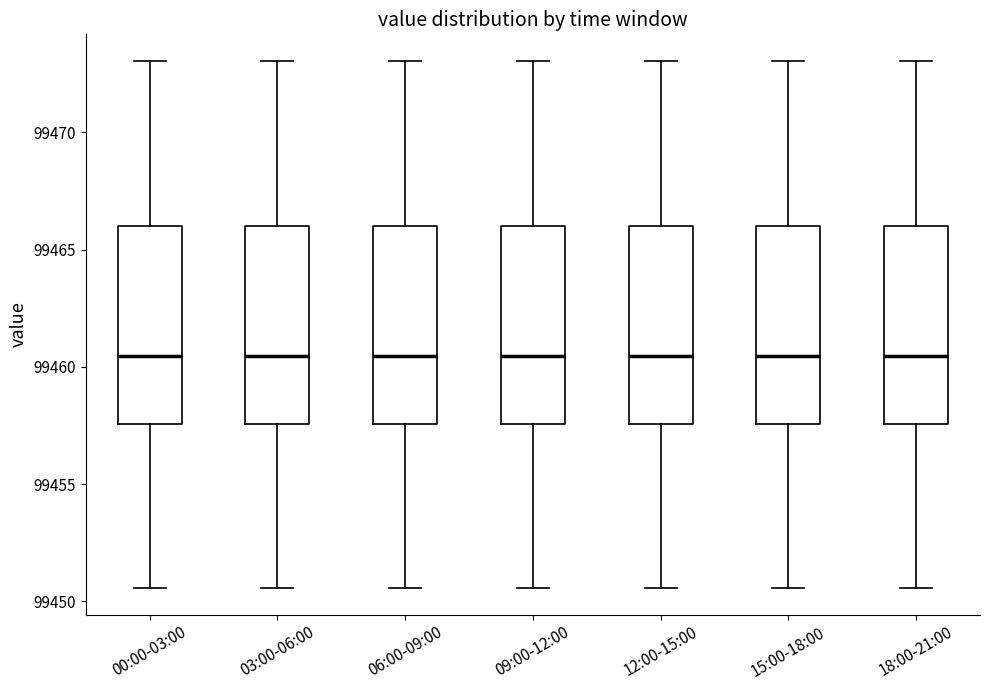

Reading left to right, transcribe this box plot: for each box, give where its median line is, the range the box spans, and where its two whiskers end, as read against the y-axis. The values are not printed on the chart, so give them approximately, as read against the axis.

00:00-03:00: median 99460.5, box 99457.5 to 99466.0, whiskers 99450.5 to 99473.0
03:00-06:00: median 99460.5, box 99457.5 to 99466.0, whiskers 99450.5 to 99473.0
06:00-09:00: median 99460.5, box 99457.5 to 99466.0, whiskers 99450.5 to 99473.0
09:00-12:00: median 99460.5, box 99457.5 to 99466.0, whiskers 99450.5 to 99473.0
12:00-15:00: median 99460.5, box 99457.5 to 99466.0, whiskers 99450.5 to 99473.0
15:00-18:00: median 99460.5, box 99457.5 to 99466.0, whiskers 99450.5 to 99473.0
18:00-21:00: median 99460.5, box 99457.5 to 99466.0, whiskers 99450.5 to 99473.0